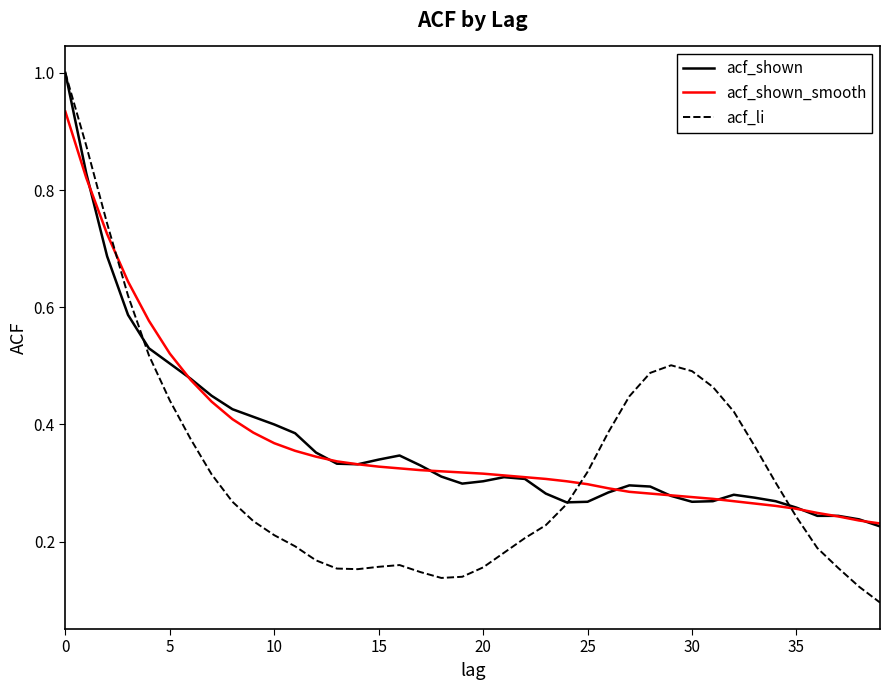

True or false: acf_shown and acf_shown_smooth cross at least once.

True